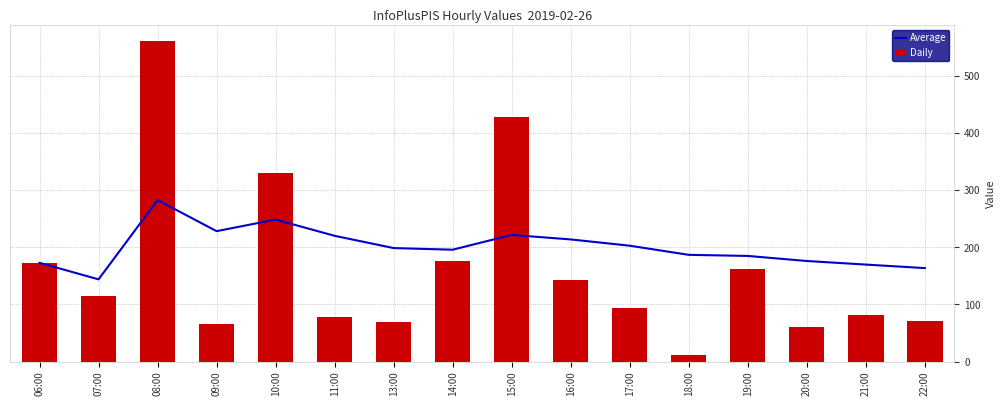

Between 18:00 and 08:00, which is larger?

08:00